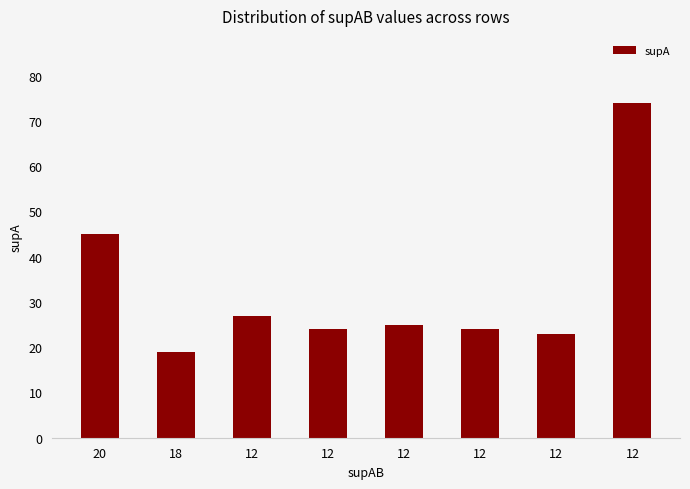

What is the difference between the values at 20 and 12?

18